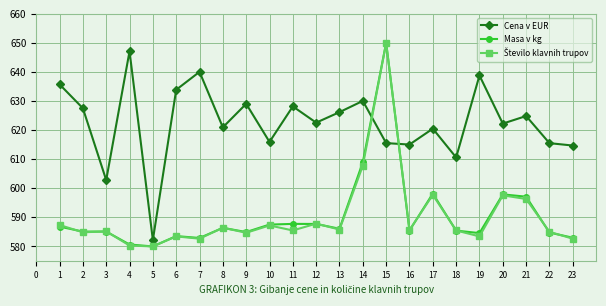

What is the highest value of the Cena v EUR series?

647.1